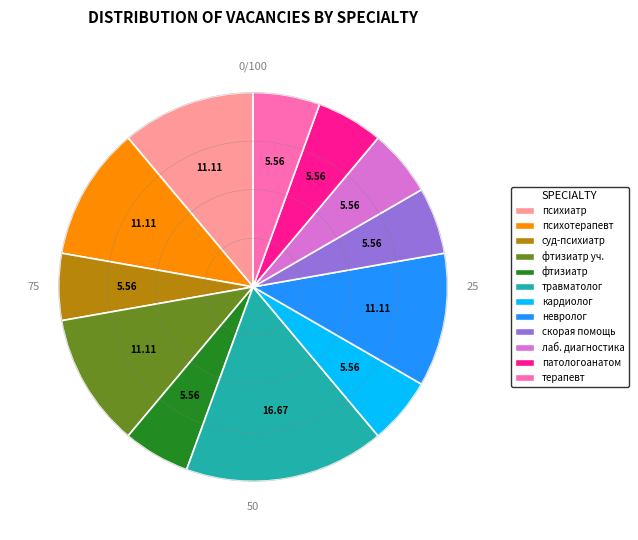

Is there any slice that represents more than half of the pie?

No